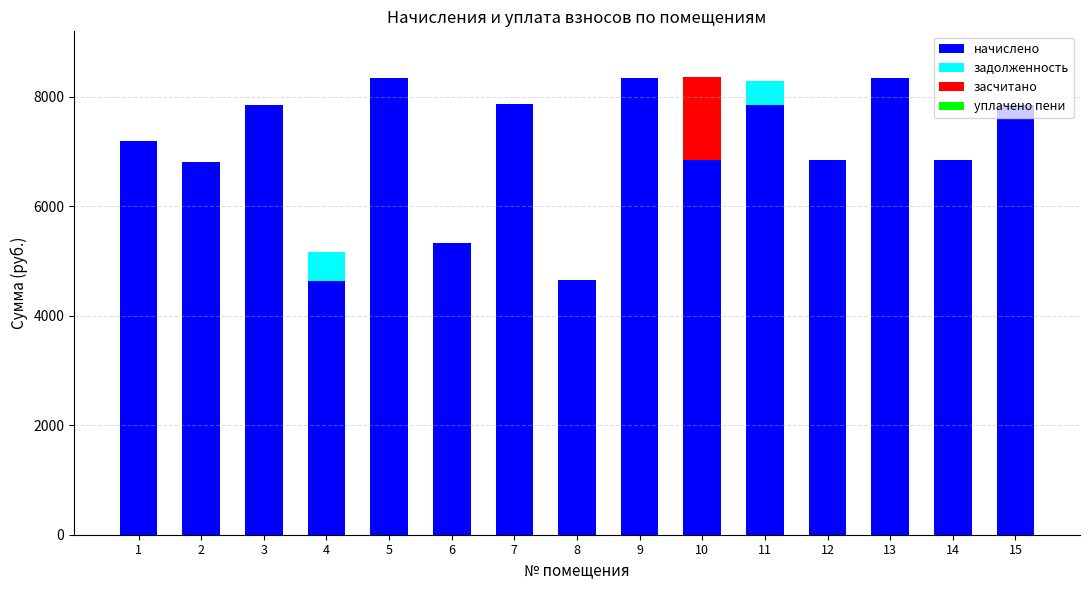

The value of начислено at 14 is 10580.9. True or false?

False